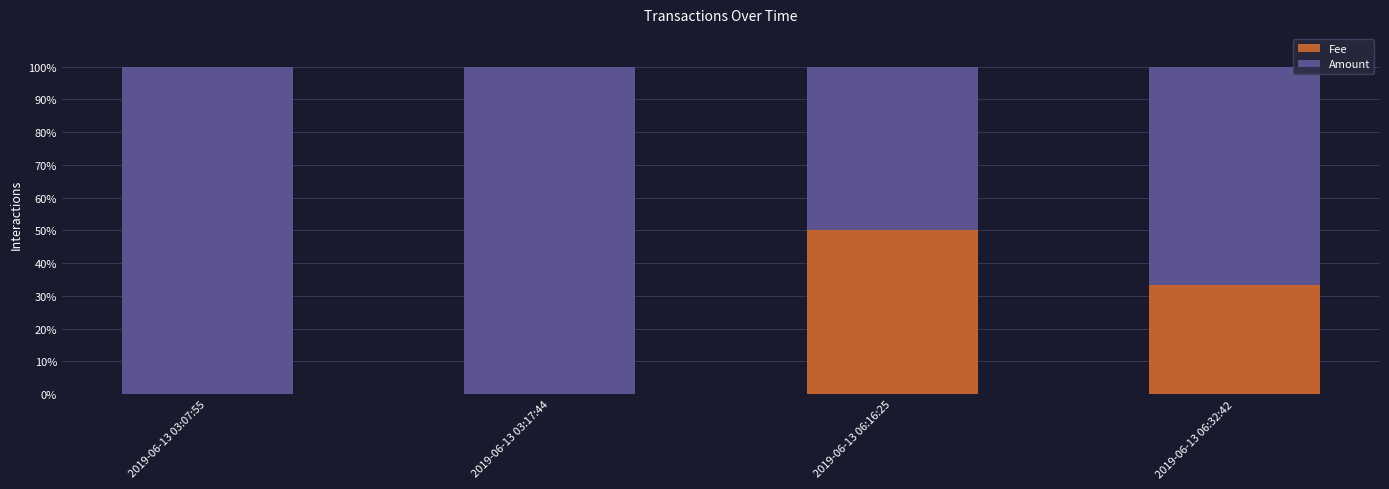

What are all the series names shown in the legend?

Fee, Amount